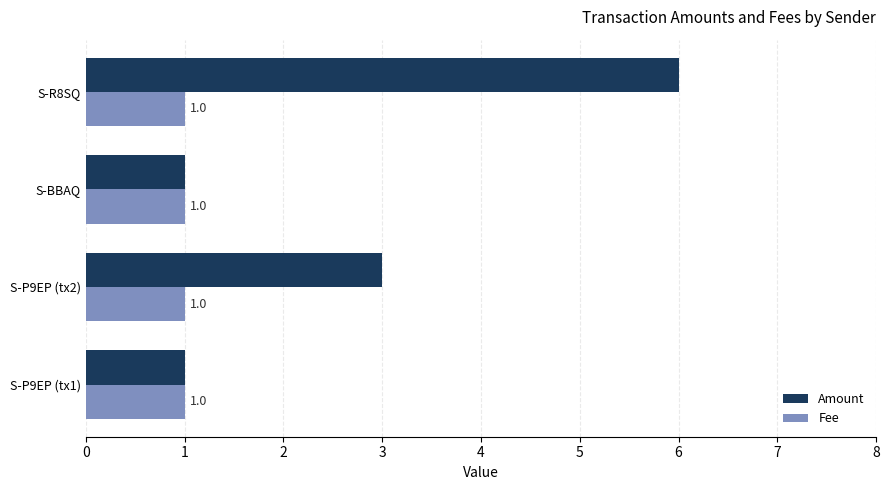

What are all the series names shown in the legend?

Amount, Fee